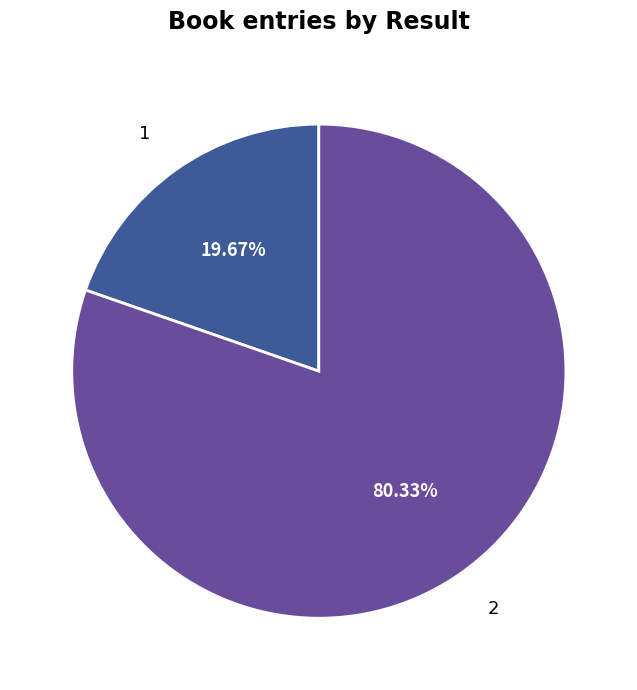

Is there a majority slice in this chart?

Yes